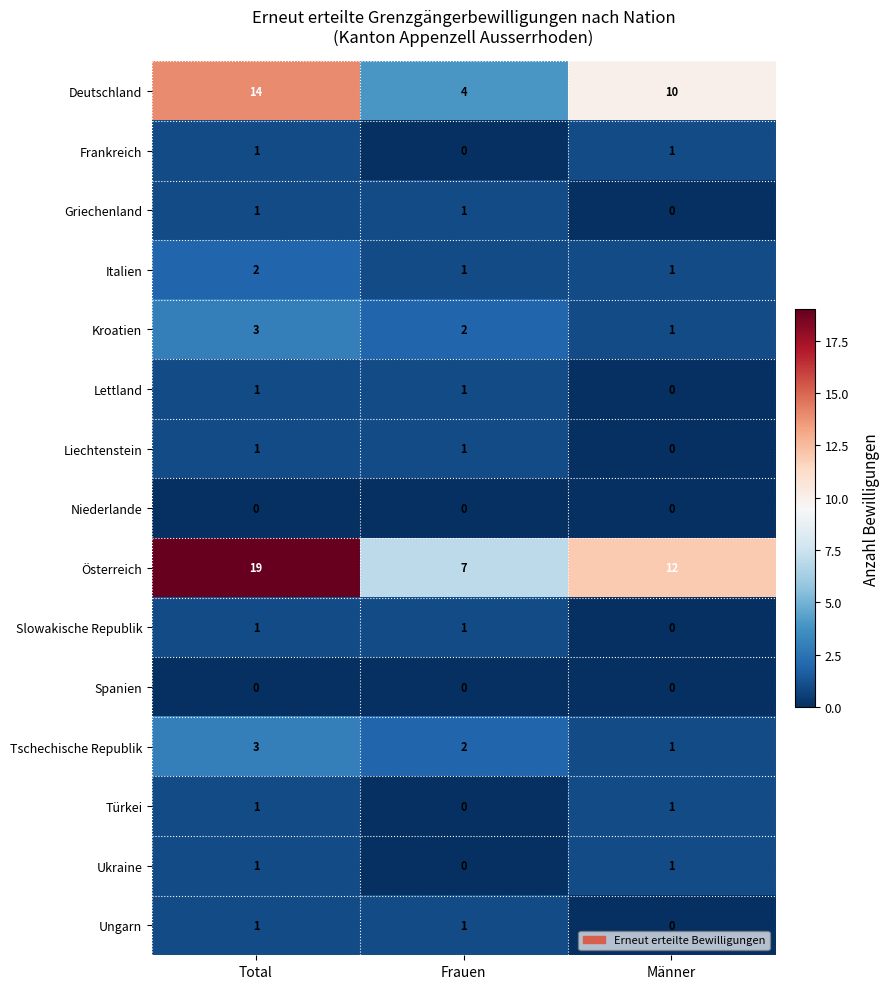

At how many categories does at least one series exceed 8?

2